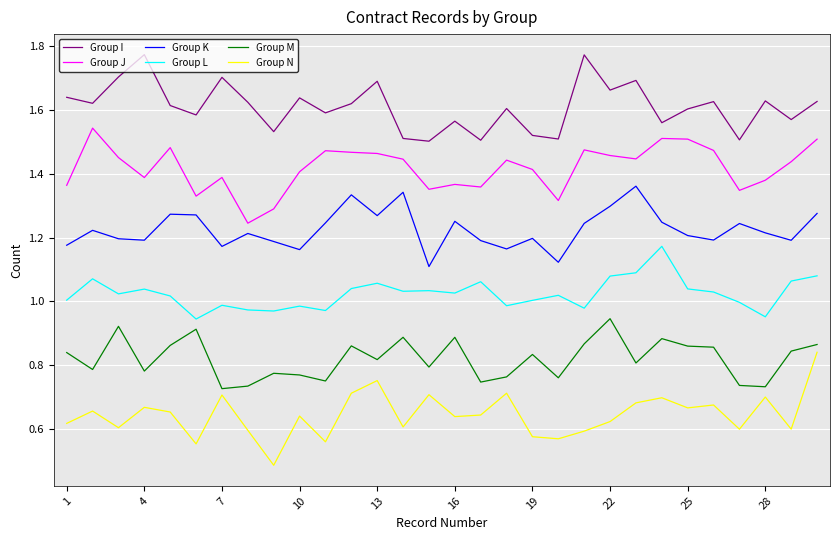

What are all the series names shown in the legend?

Group I, Group J, Group K, Group L, Group M, Group N